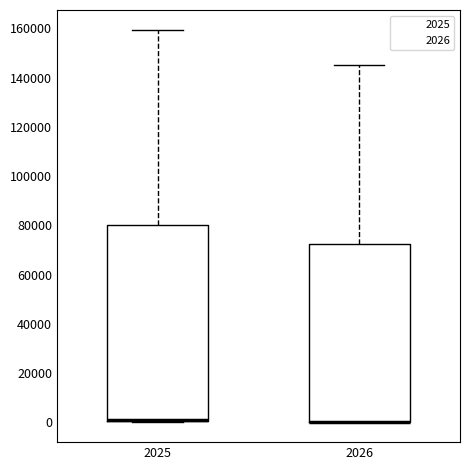

Which box is the tallest, from its lower edge to its upper edge?

2025